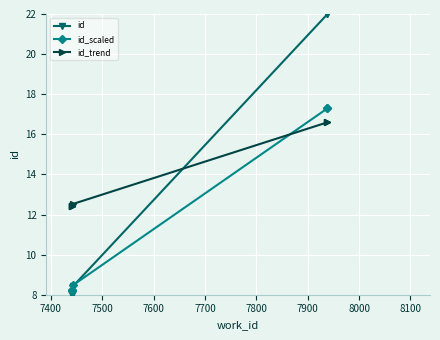

True or false: id_scaled has more than 0 points higher than both neighbors.

False